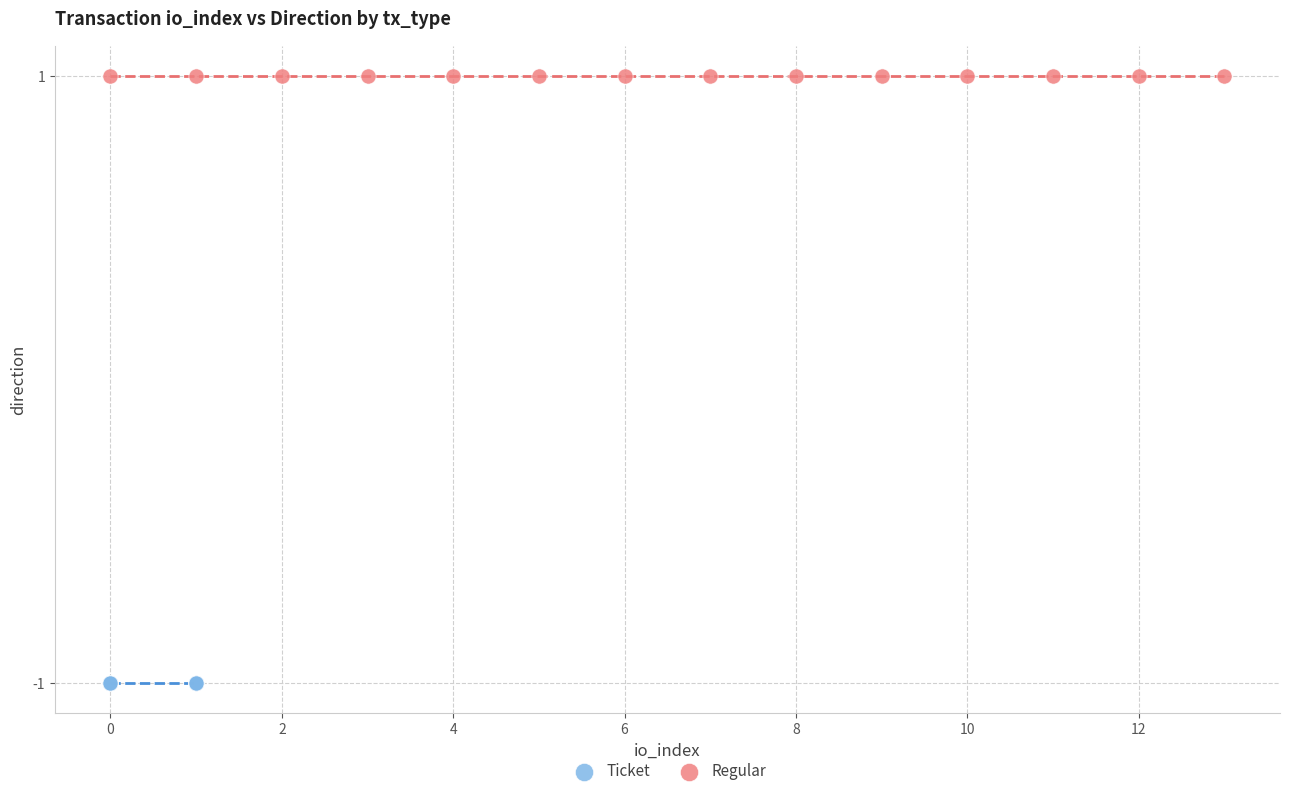

Which series reaches the minimum Y coordinate?

Ticket